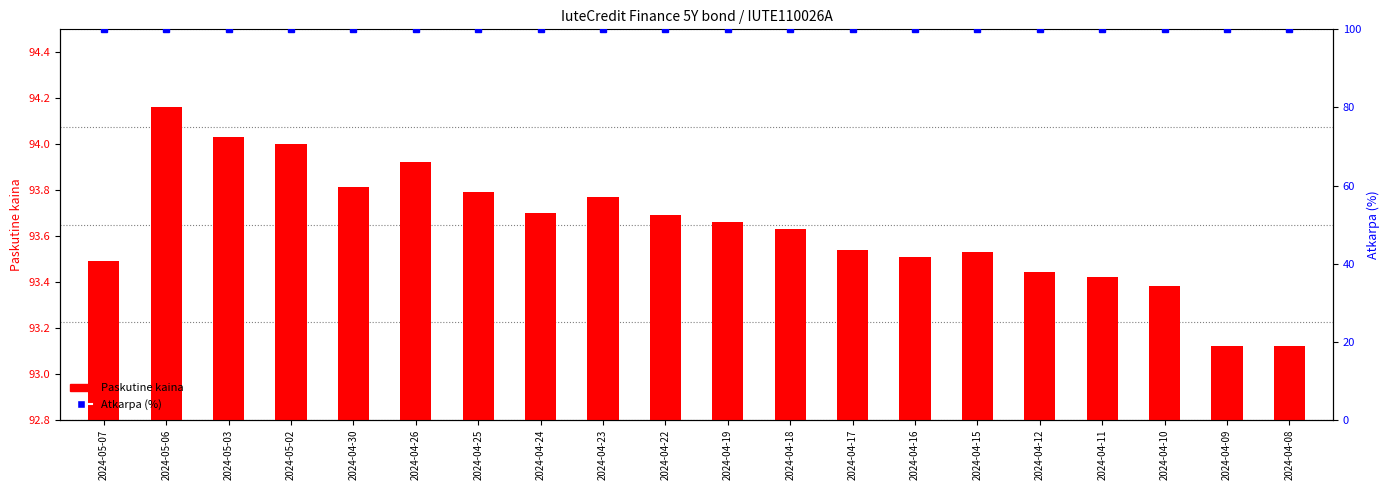

What is the label of the 6th bar from the left?

2024-04-26